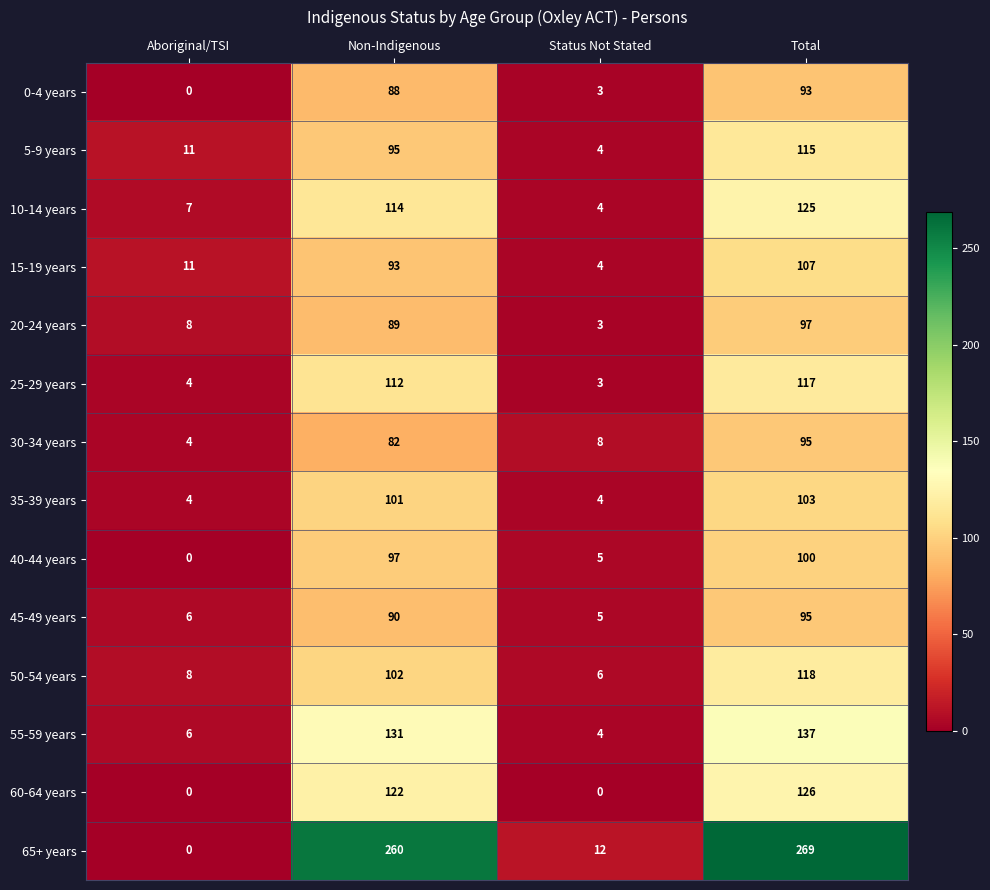

What is the total value across all series at Total?

1697